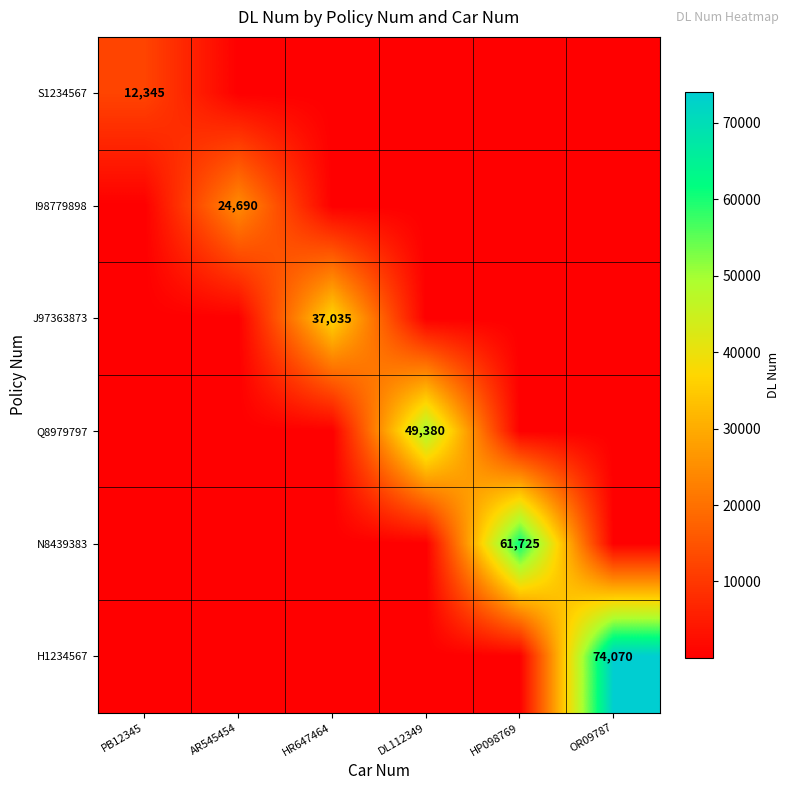

At which category is the sum across all series the highest?

OR09787